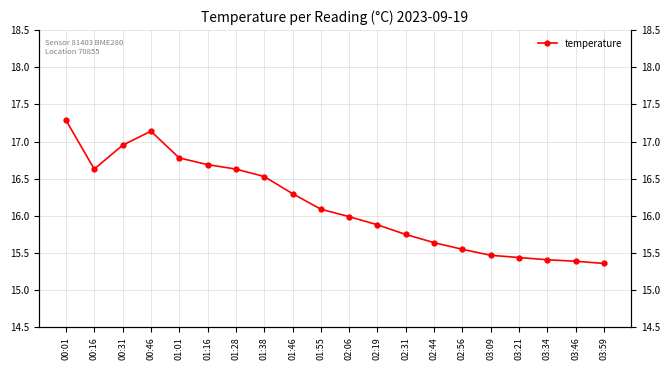

How many categories are shown in the chart?

20